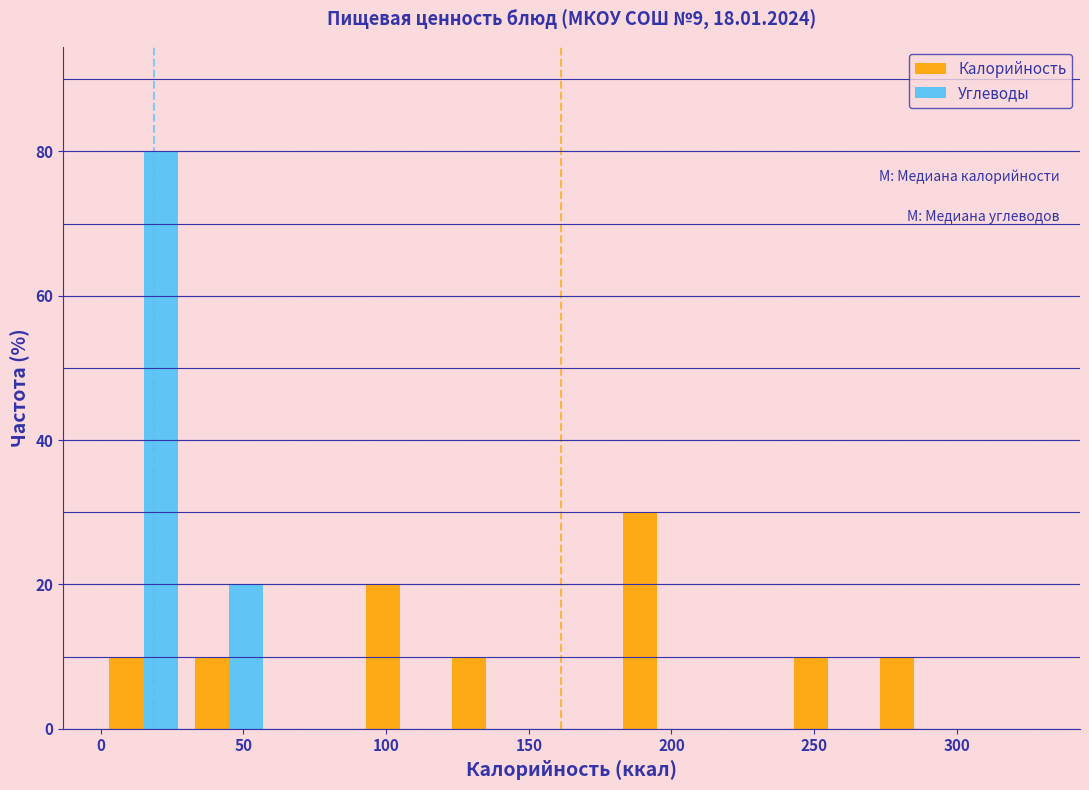

What is the height of the Углеводы bar covering 30 to 60 on the x-axis? The values are not printed on the chart, so give them approximately, as read against the axis.

20